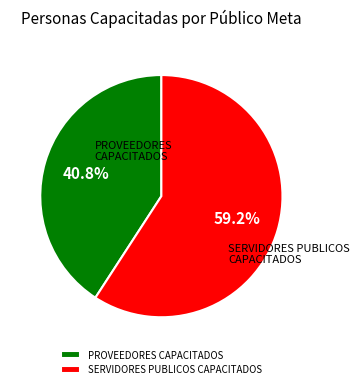

How many slices are in this pie chart?

2